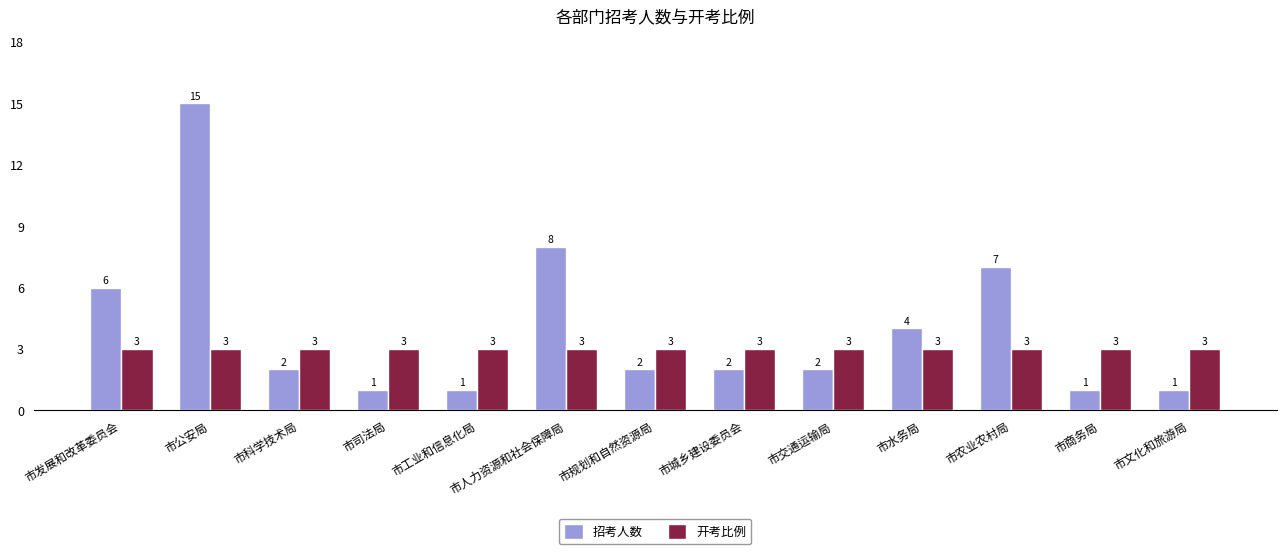

What are all the series names shown in the legend?

招考人数, 开考比例